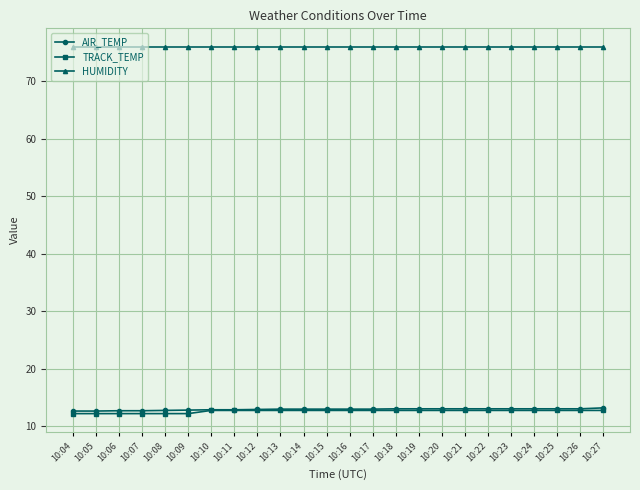

What is the value of the HUMIDITY point at the 22nd from the left?

76.0